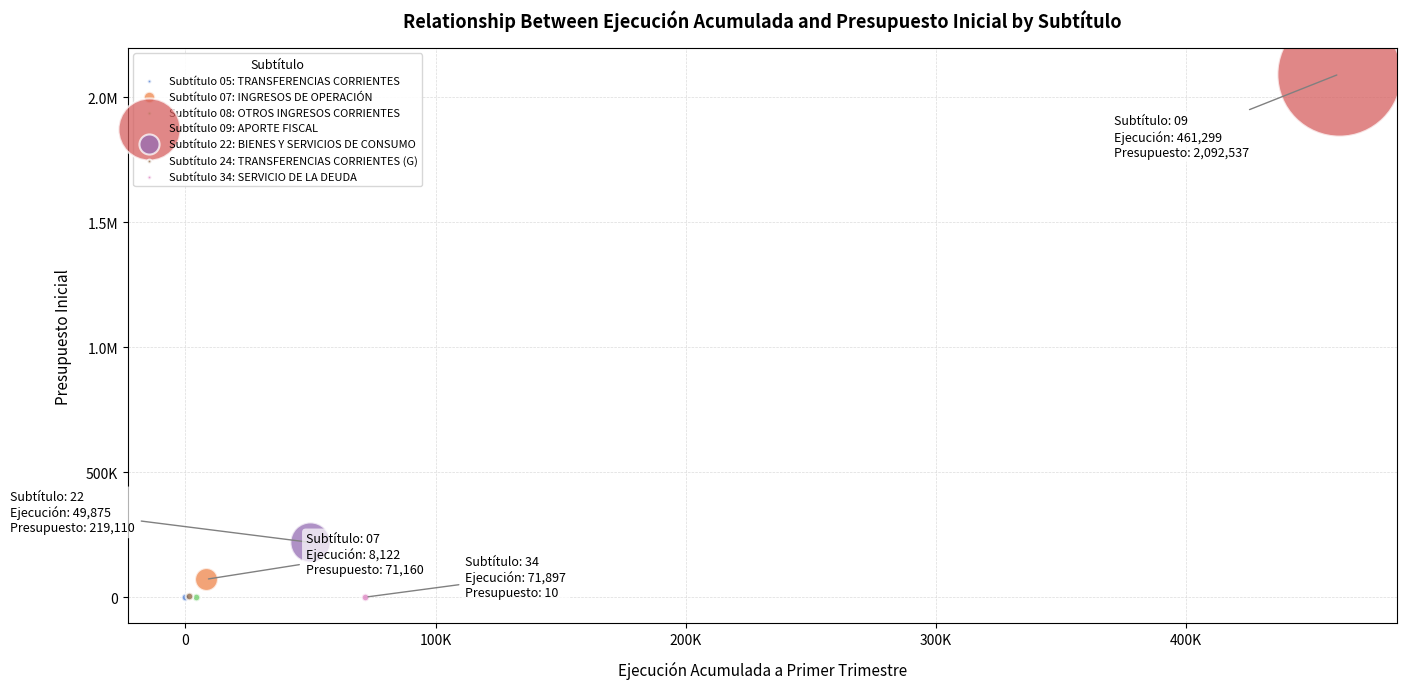

What are all the series names shown in the legend?

Subtítulo 05: TRANSFERENCIAS CORRIENTES, Subtítulo 07: INGRESOS DE OPERACIÓN, Subtítulo 08: OTROS INGRESOS CORRIENTES, Subtítulo 09: APORTE FISCAL, Subtítulo 22: BIENES Y SERVICIOS DE CONSUMO, Subtítulo 24: TRANSFERENCIAS CORRIENTES (G), Subtítulo 34: SERVICIO DE LA DEUDA